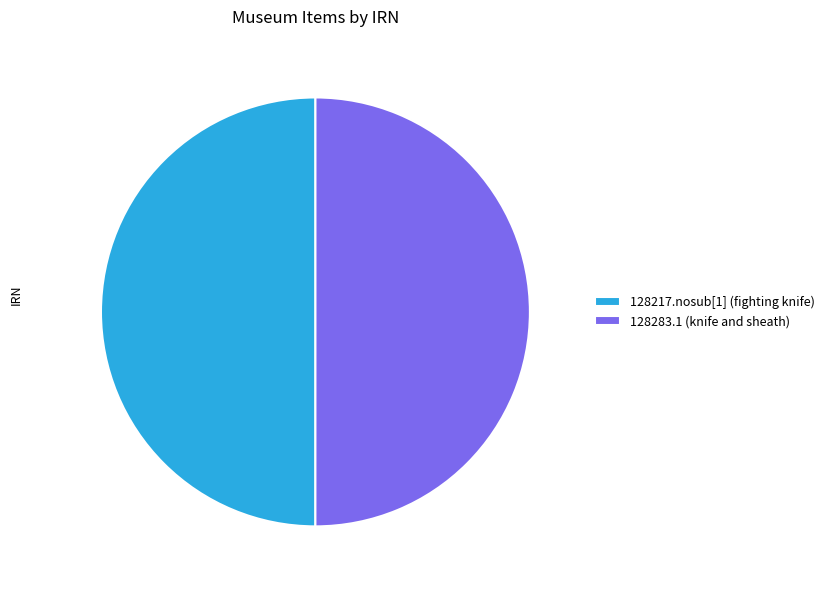

True or false: 128283.1 (knife and sheath) accounts for 35% of the total.

False